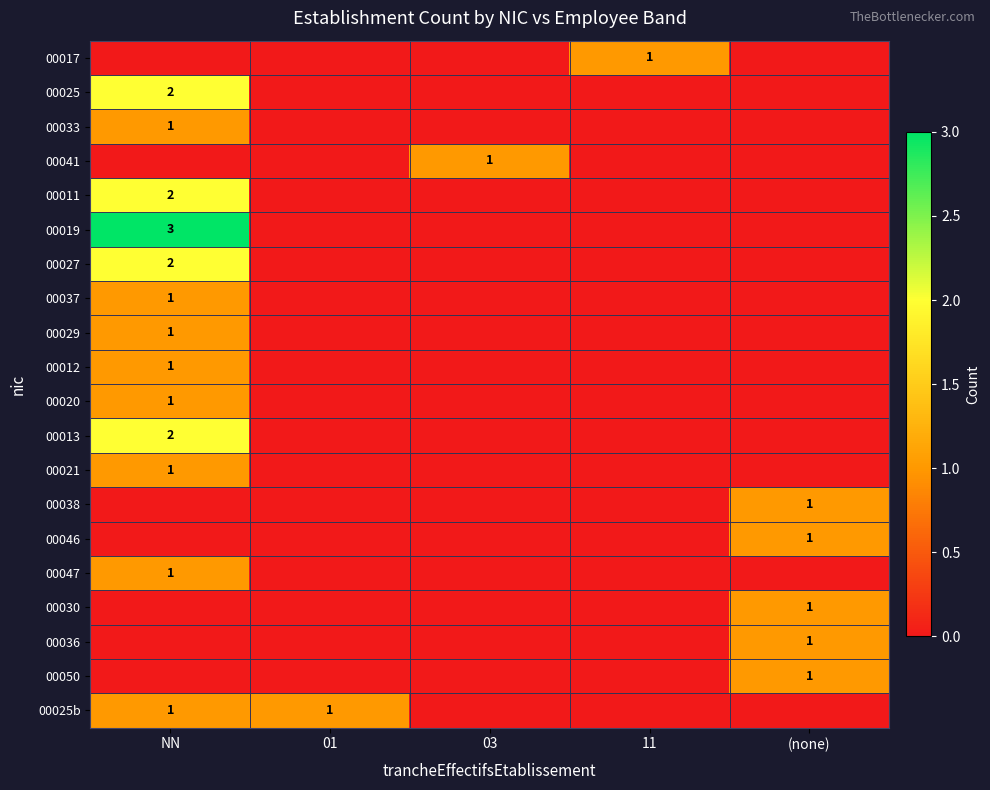

How many series are shown in this chart?

20